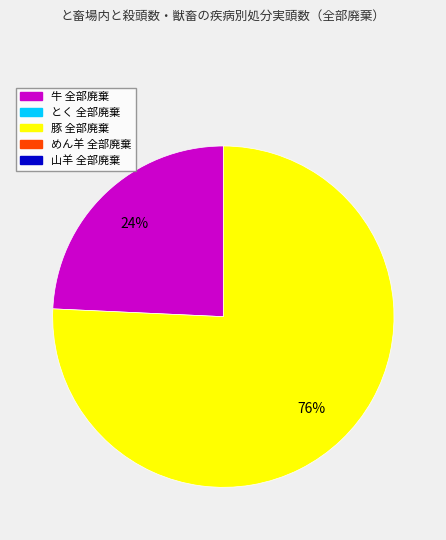

To the nearest percent, what is the average slice percentage?

50%